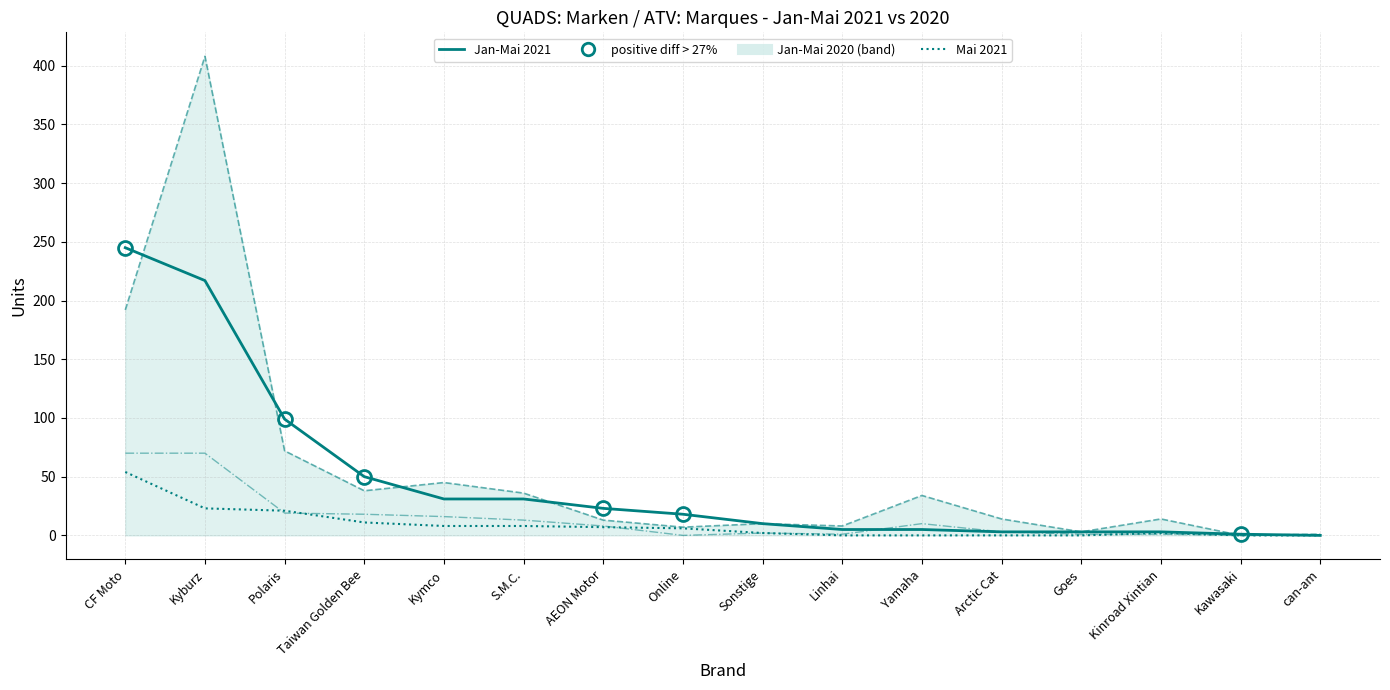

What is the sum of all Mai 2020 values?

232